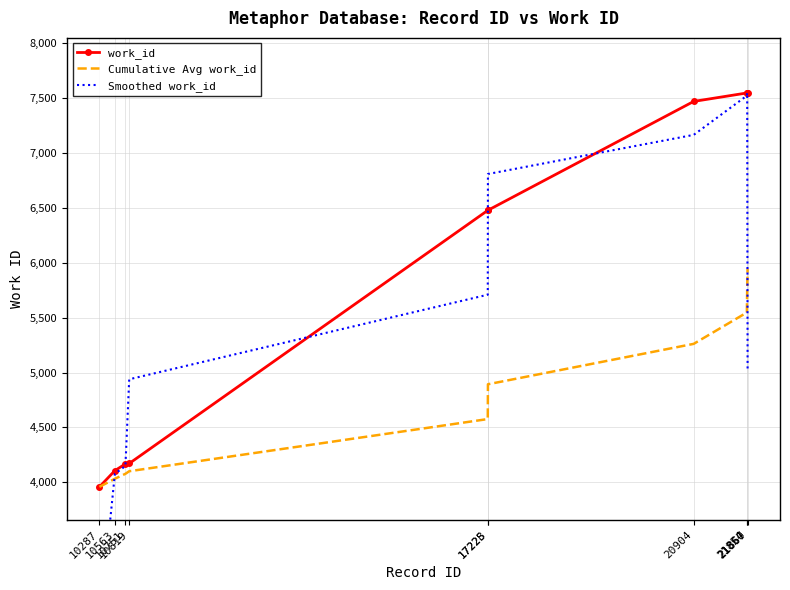

Reading left to right, extract all data points from this chart.

work_id: 3958.0	4106.0	4167.0	4171.0	6478.0	6479.0	7471.0	7548.0	7550.0	7550.0
Cumulative Avg work_id: 3958.0	4032.0	4077.0	4100.5	4576.0	4893.2	5261.4	5547.2	5769.8	5947.8
Smoothed work_id: 2688.0	4077.0	4148.0	4938.7	5709.3	6809.3	7166.0	7523.0	7549.3	5033.3